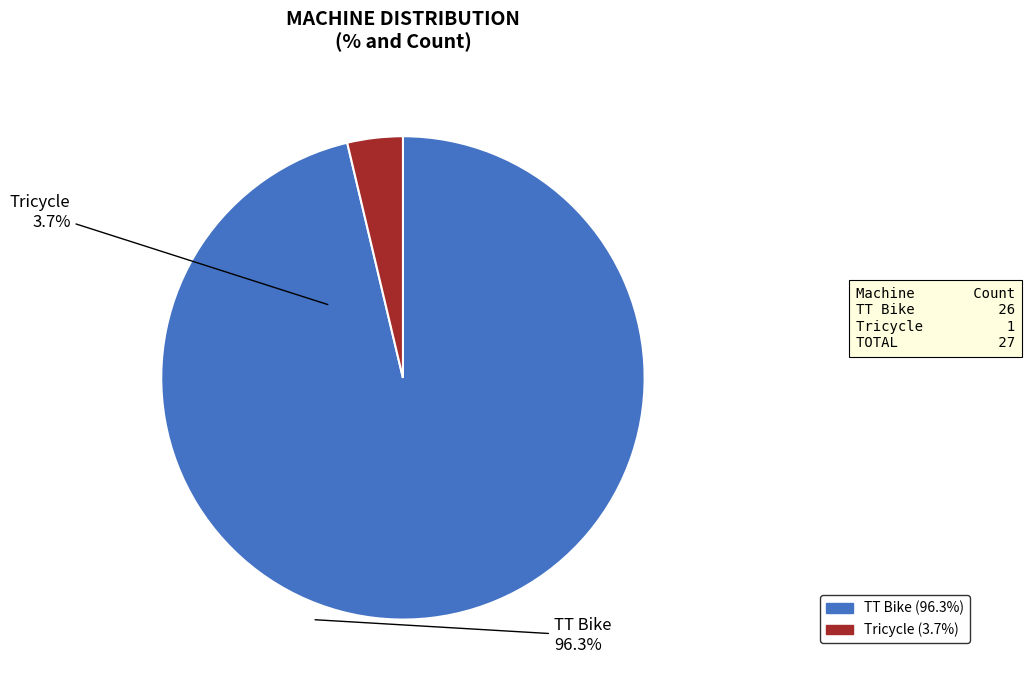

Rank the categories by value from lowest to highest.

Tricycle, TT Bike